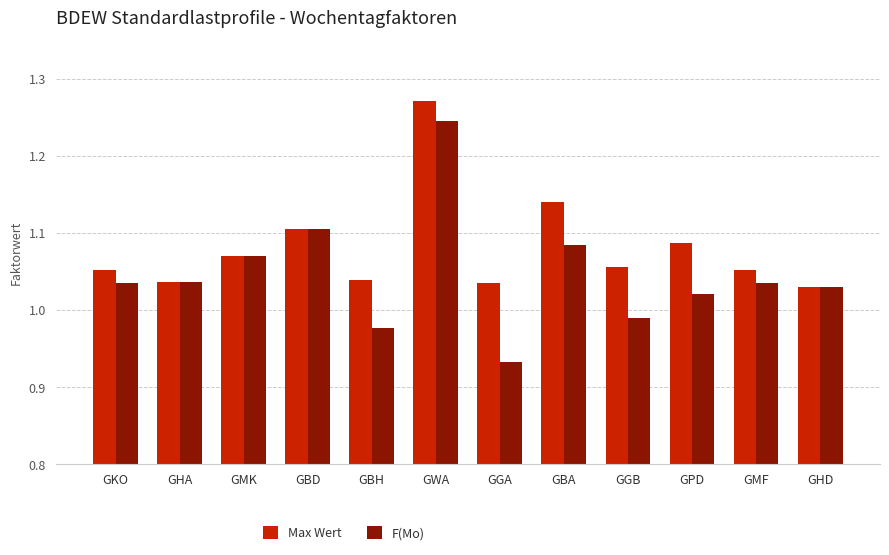

Count the number of data series in this chart.

2